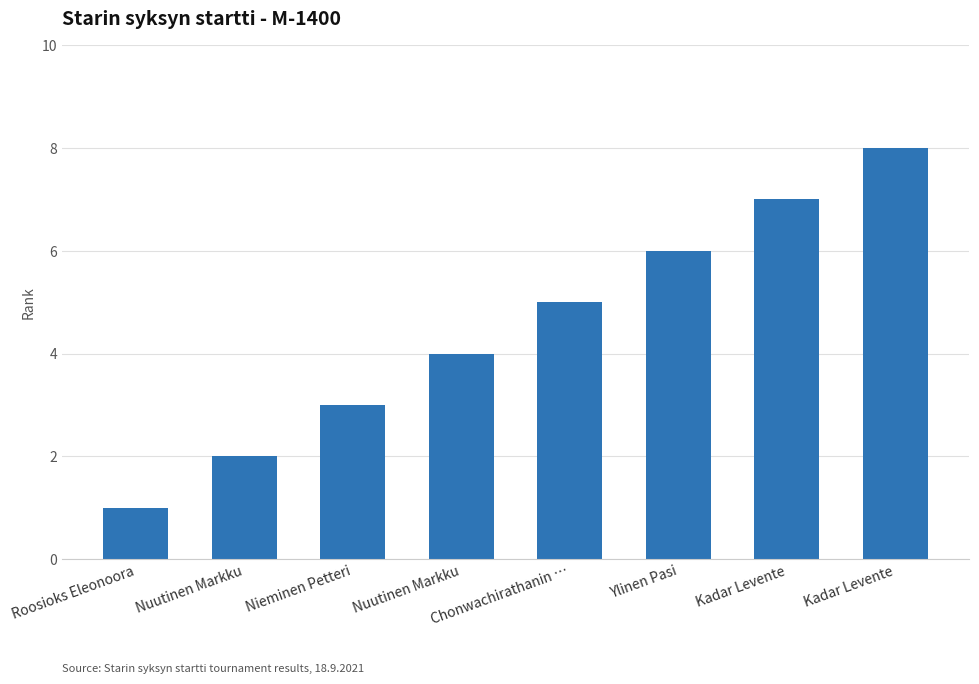

List the labels in order of value, largest first.

Kadar Levente, Kadar Levente, Ylinen Pasi, Chonwachirathanin …, Nuutinen Markku, Nieminen Petteri, Nuutinen Markku, Roosioks Eleonoora